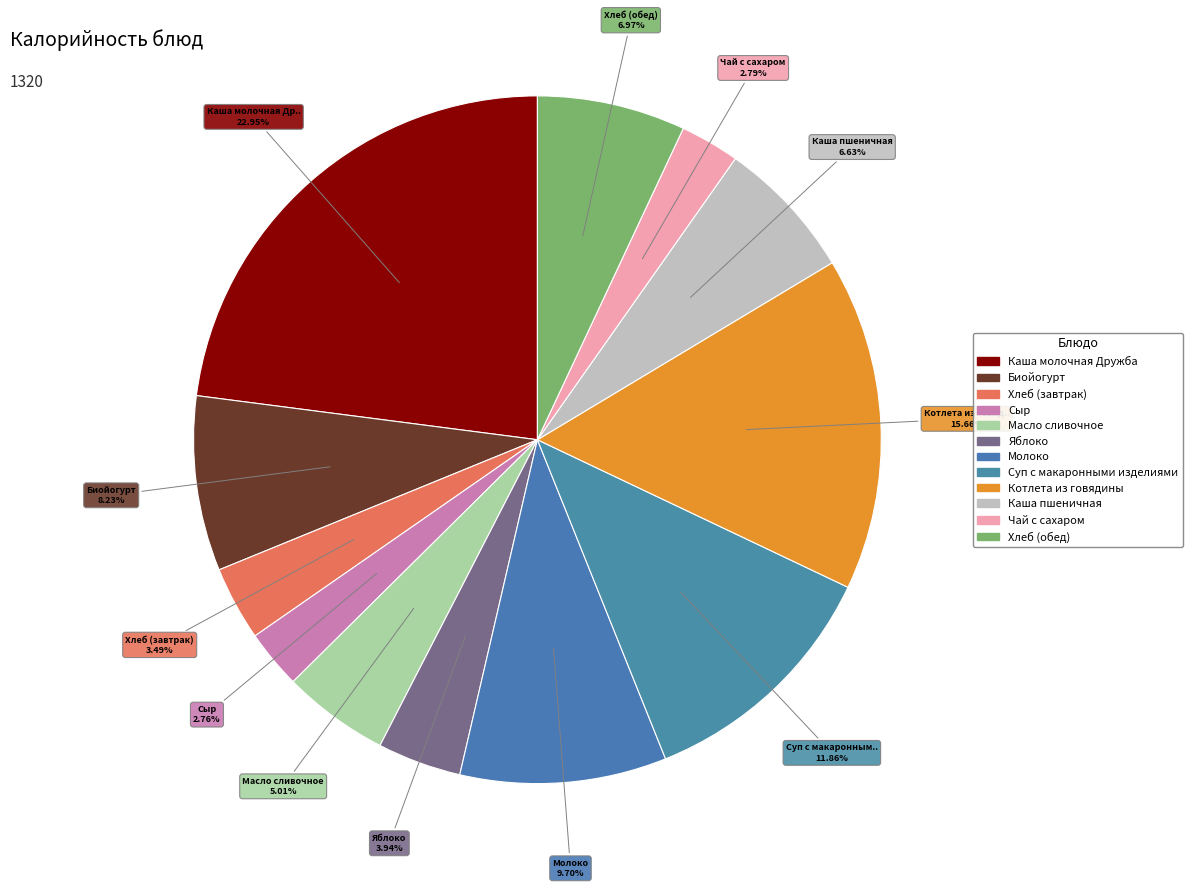

Between Чай с сахаром and Хлеб (обед), which is larger?

Хлеб (обед)